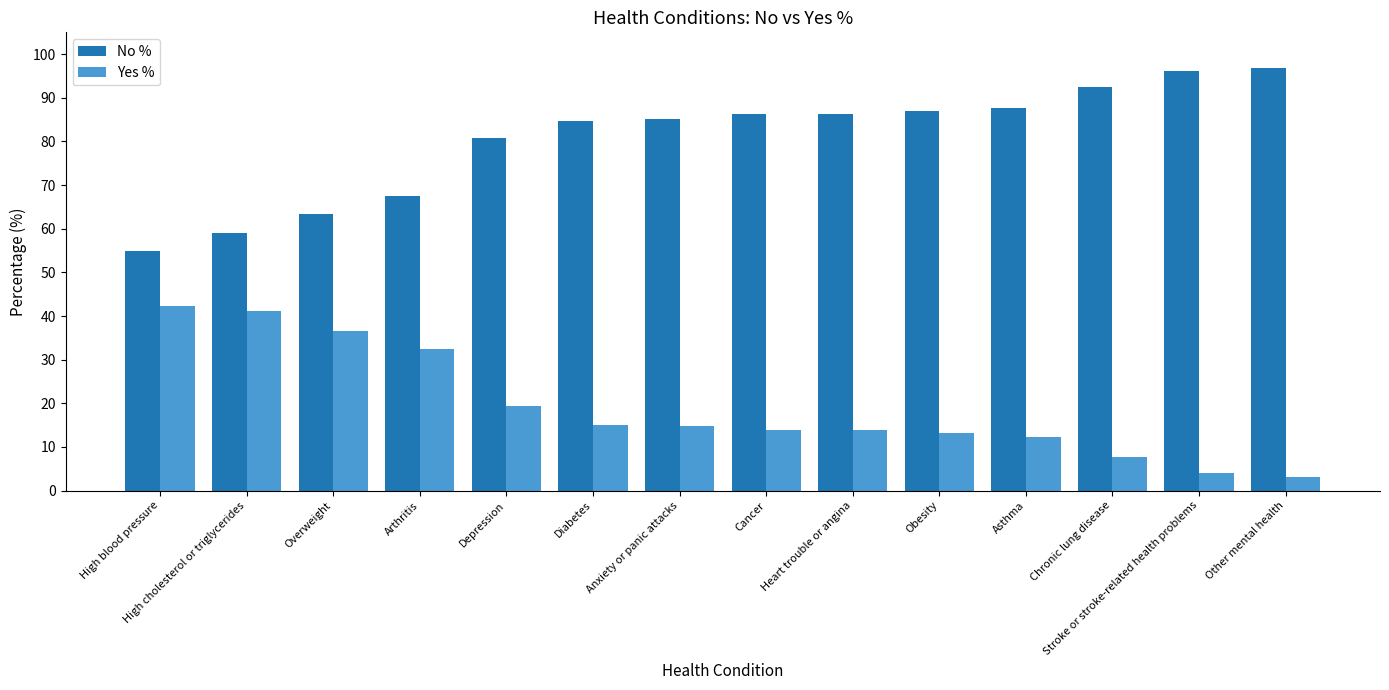

What is the total value across all series at Cancer?

100.0